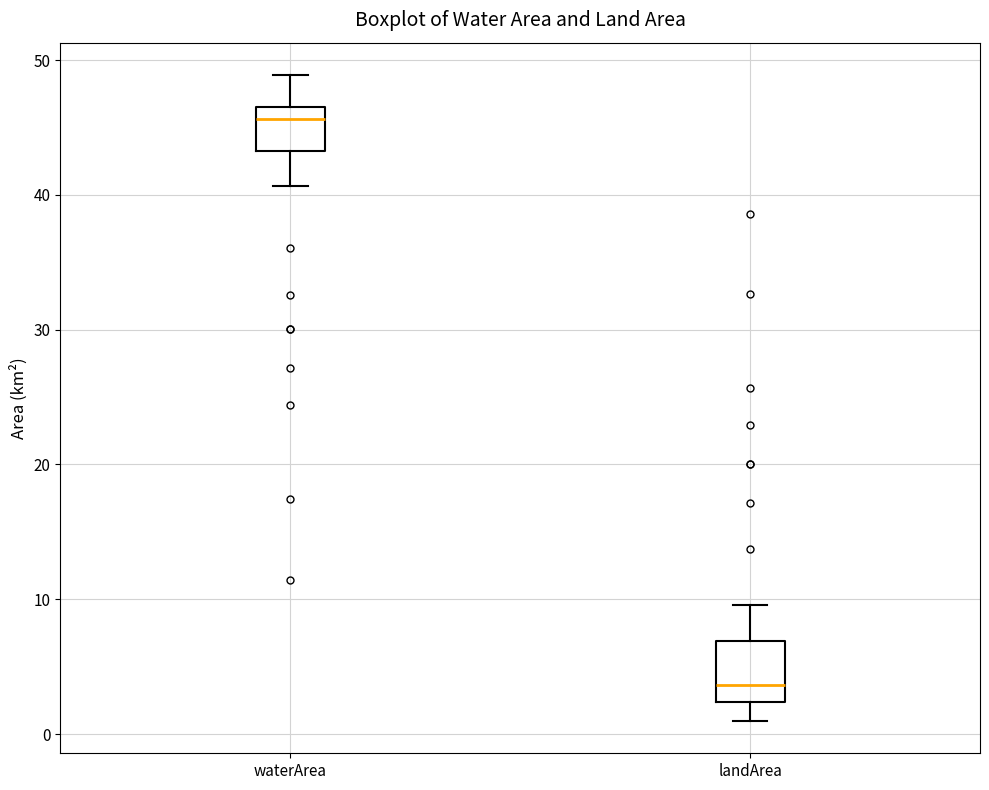

Comparing the boxes themselves (not the whiskers), which one is the tallest?

landArea